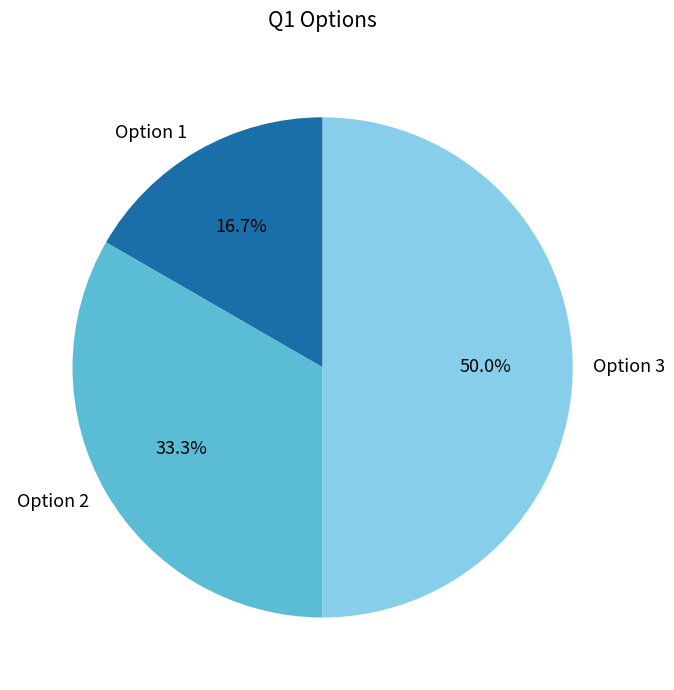

How many segments does this pie chart have?

3